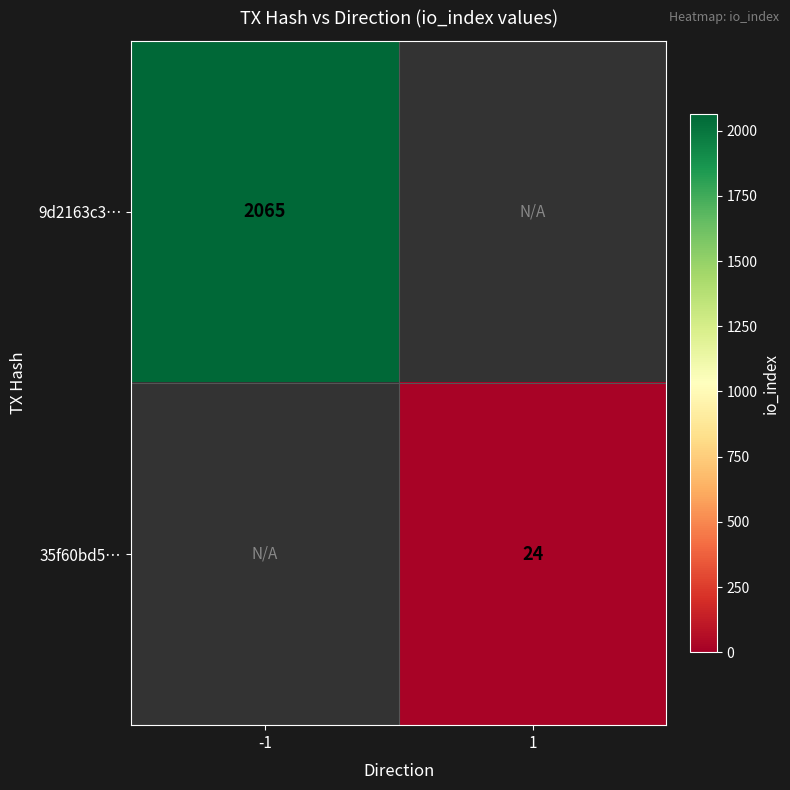

The 9d2163c3… series shows 990 at -1. True or false?

False